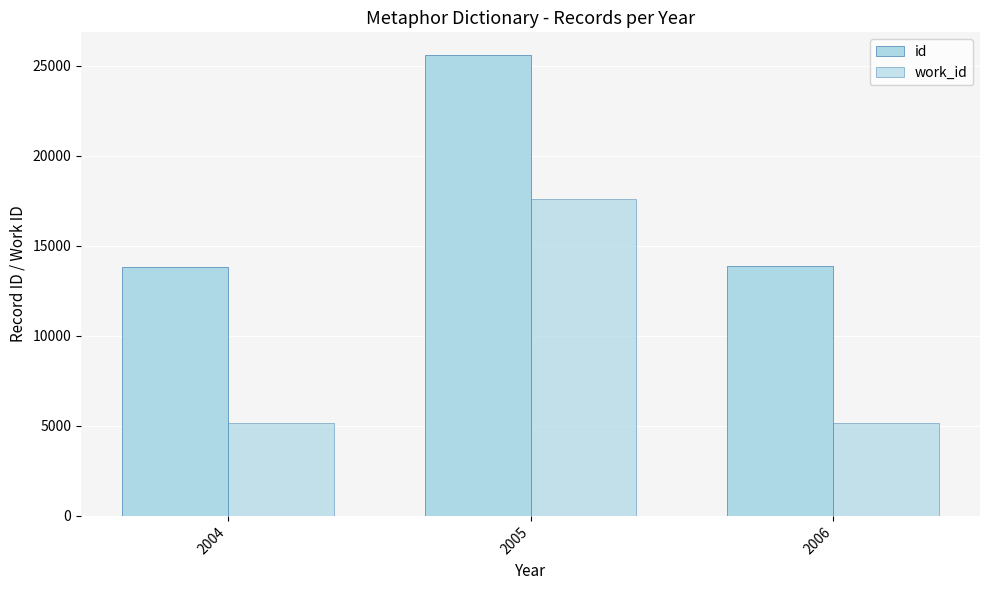

Between 2004 and 2005, which series saw the biggest shift?

work_id